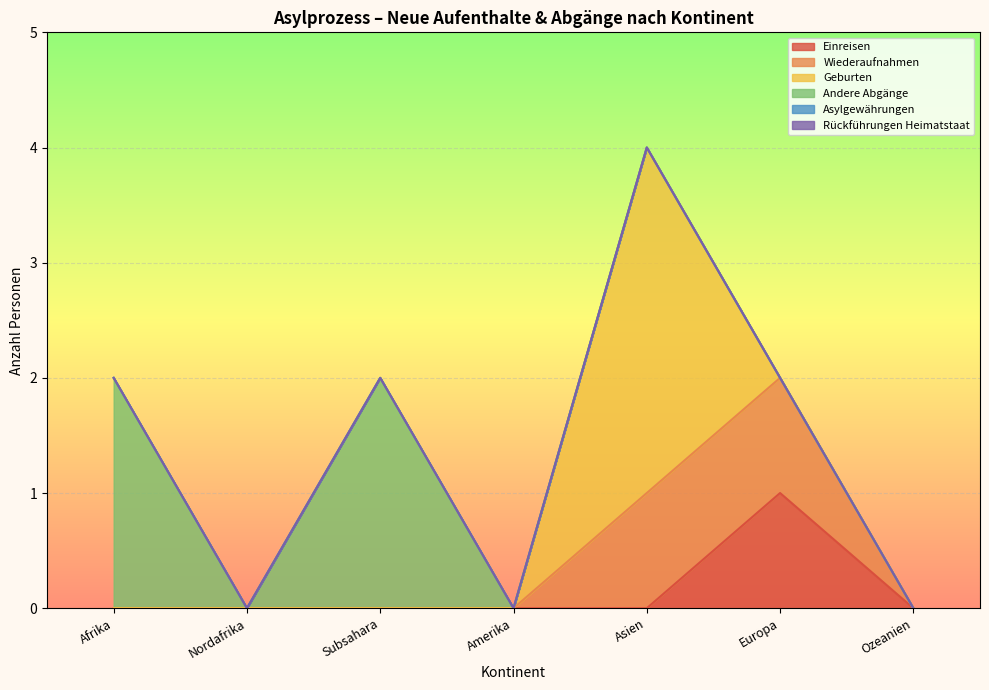

Which series has the largest total across all categories?

Andere Abgänge